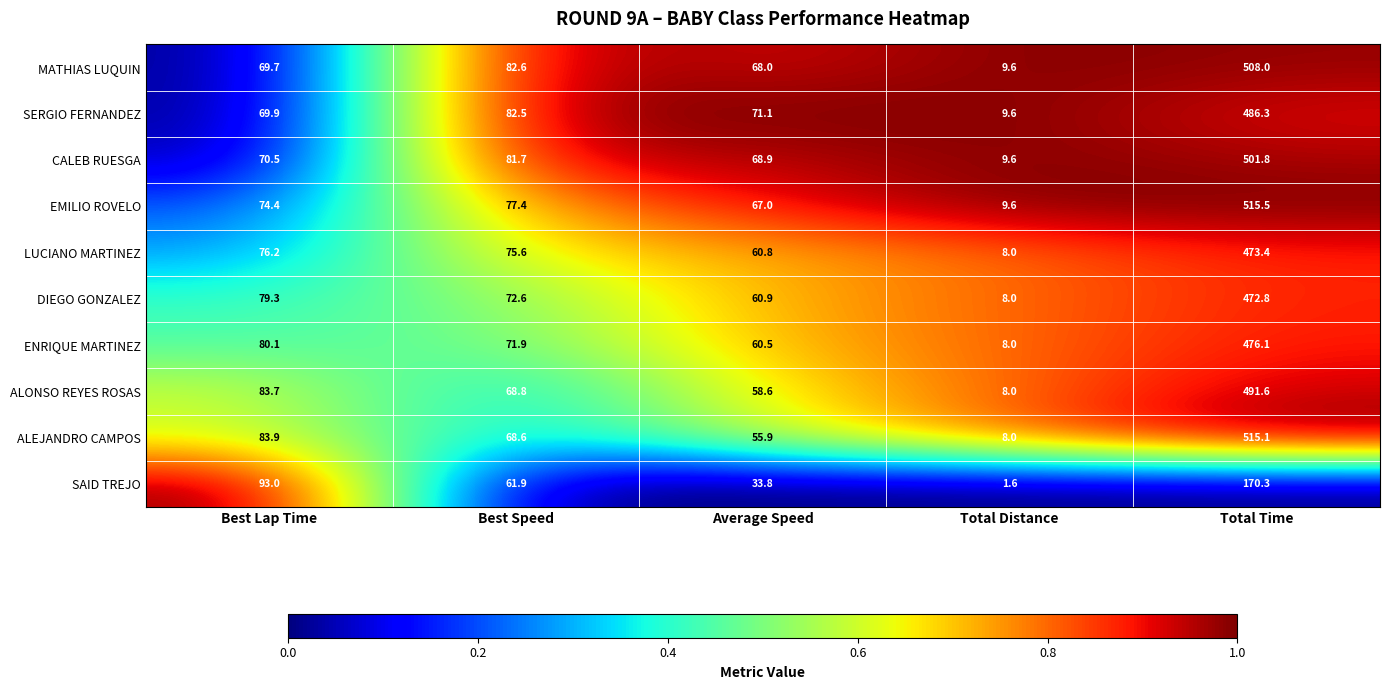

Which category has the highest value across all series?

Total Time